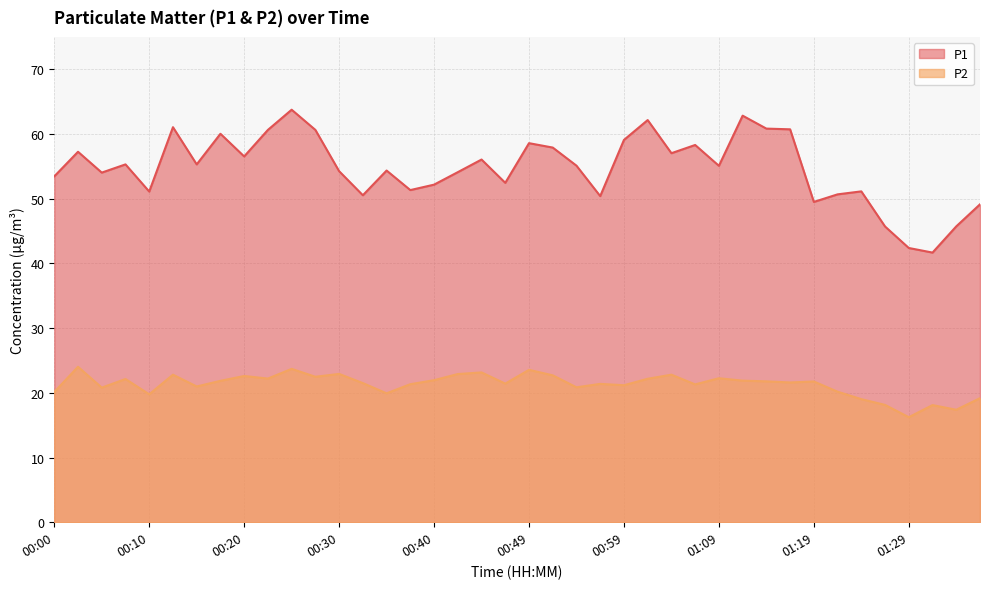

Which has a higher value, 00:02 or 00:15?

00:02